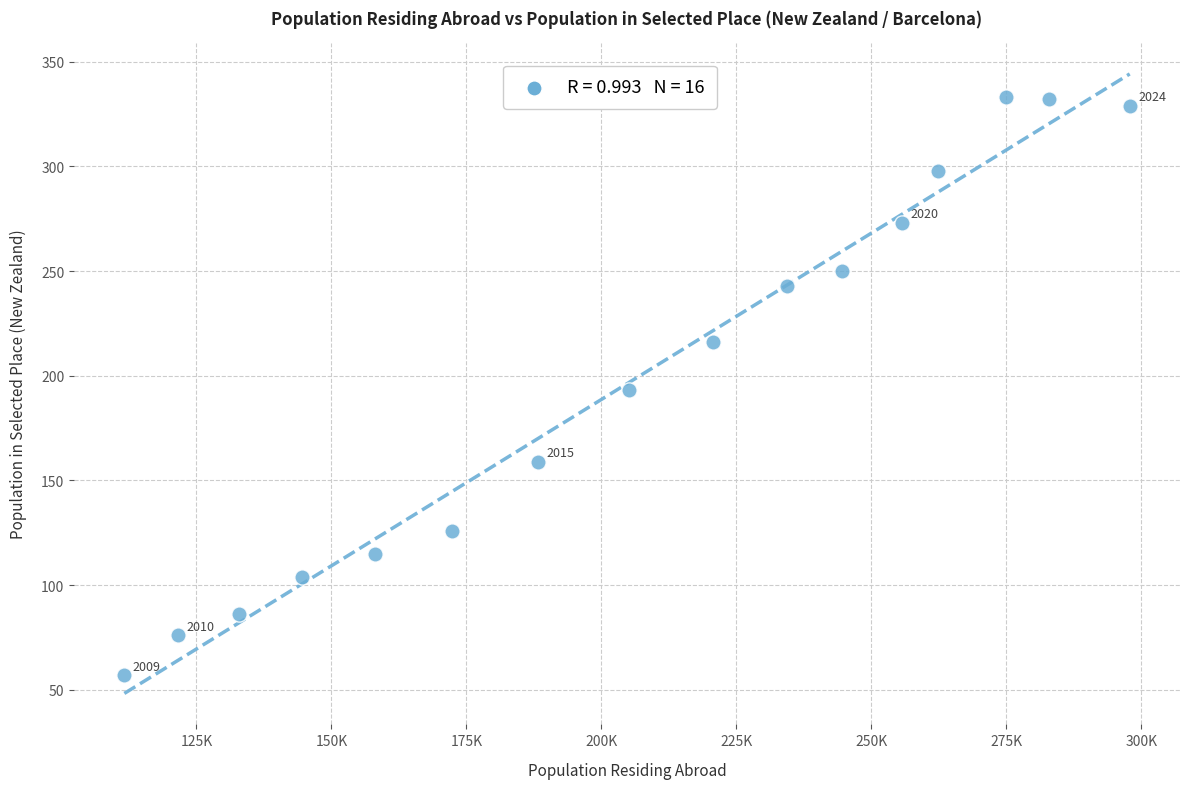

What is the range of Y values (max minus min)?

276